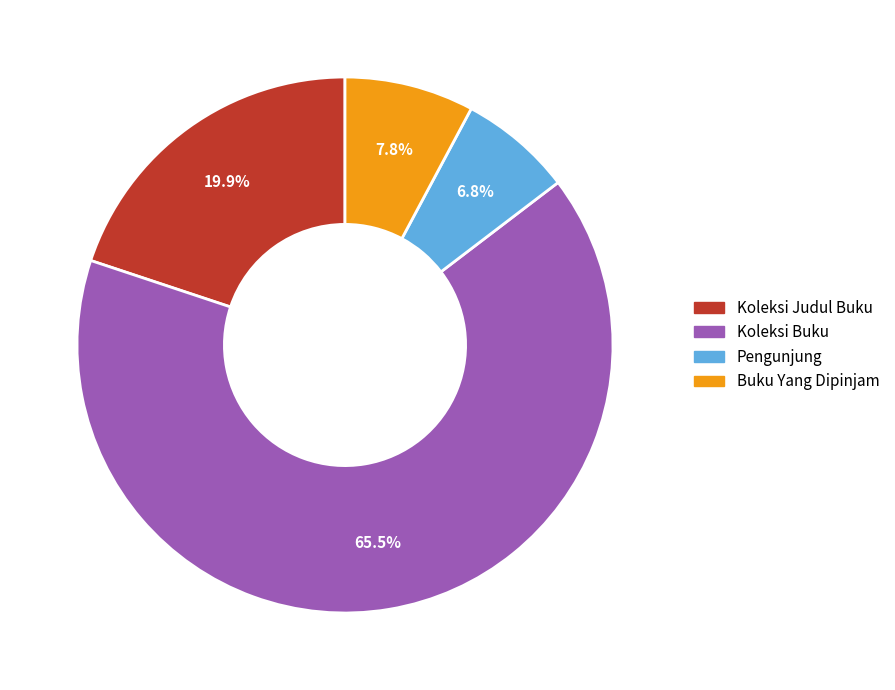

Approximately how many times larger is the value at Koleksi Judul Buku compared to Koleksi Buku?

0.3